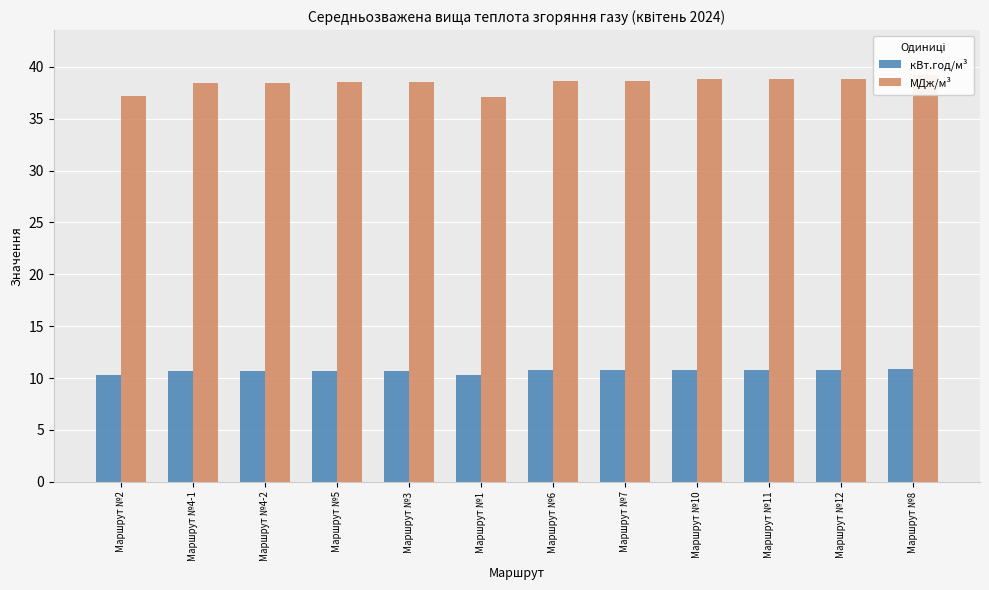

What value does the кВт.год/м³ series have at Маршрут №6?

10.7